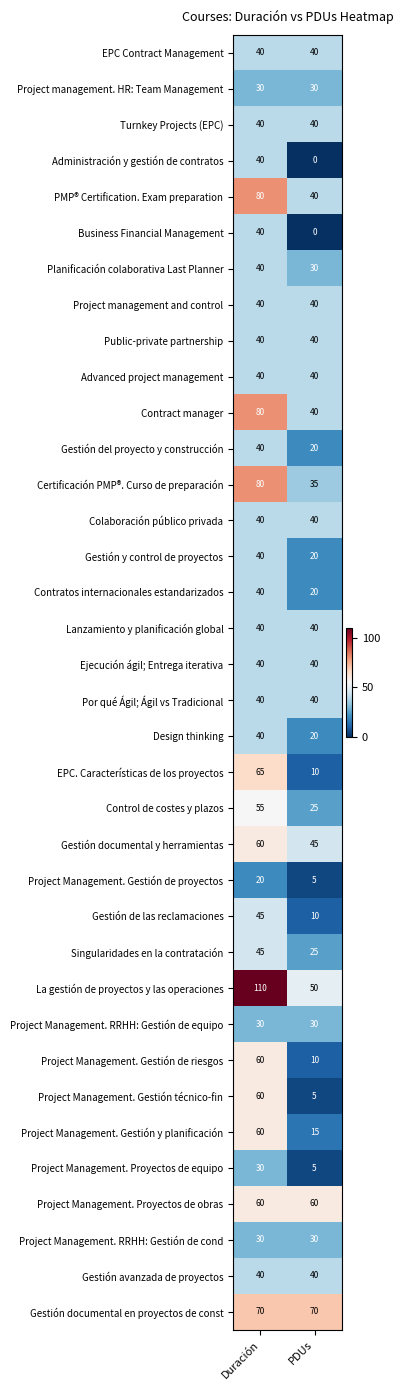

Which series has the widest spread of values?

La gestión de proyectos y las operaciones